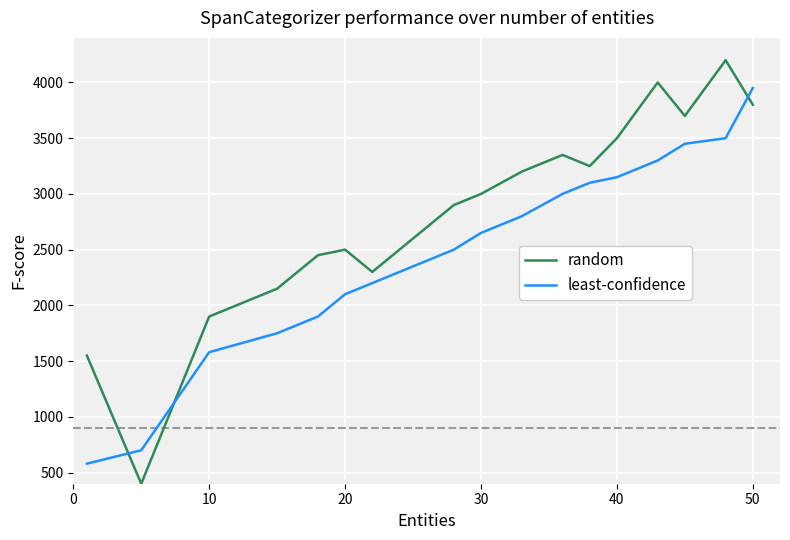

True or false: random has more than 1 interior local peaks.

True